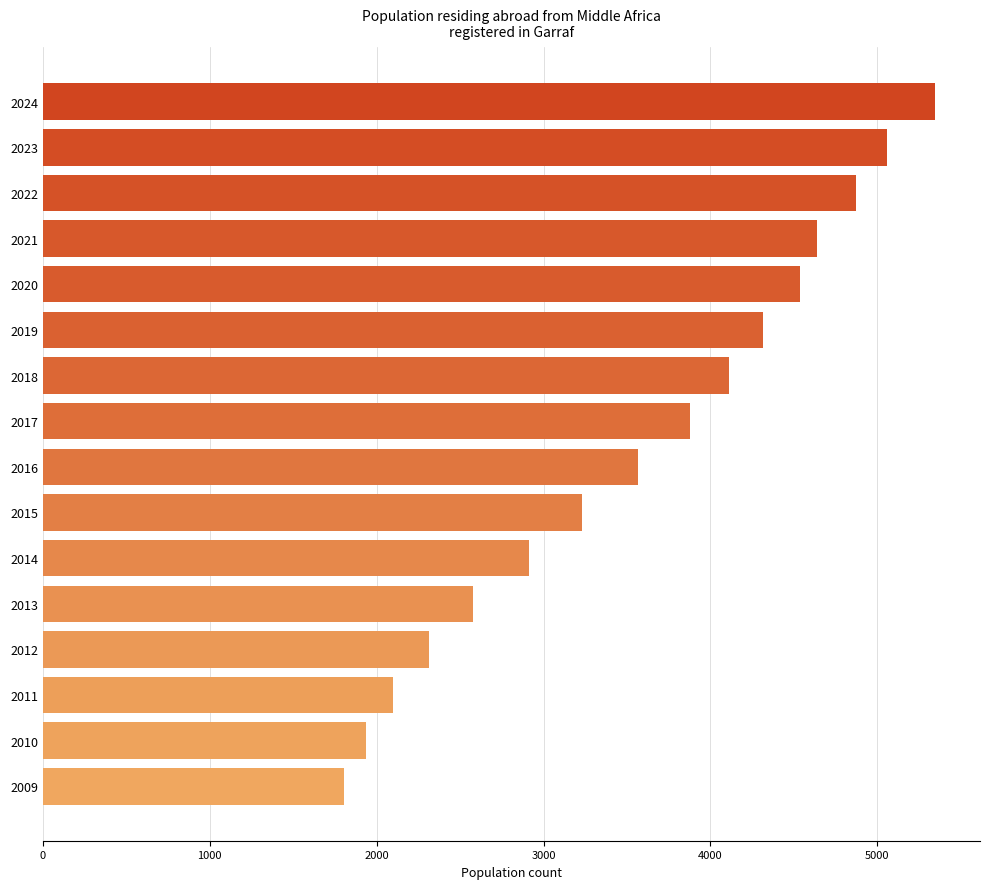

What is the value of the 11th bar from the top?

2910